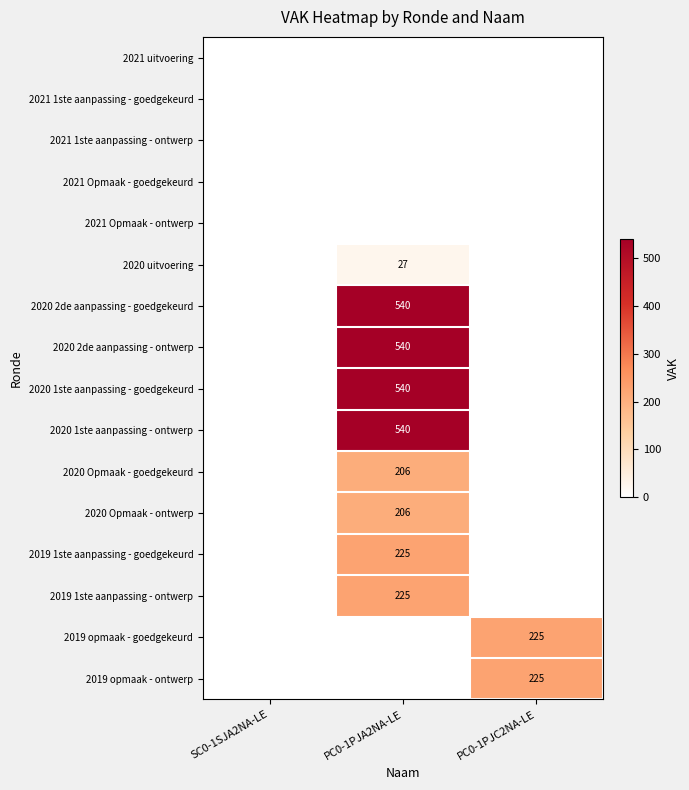

True or false: 2020 uitvoering has a value of 8 at PC0-1PJA2NA-LE.

False